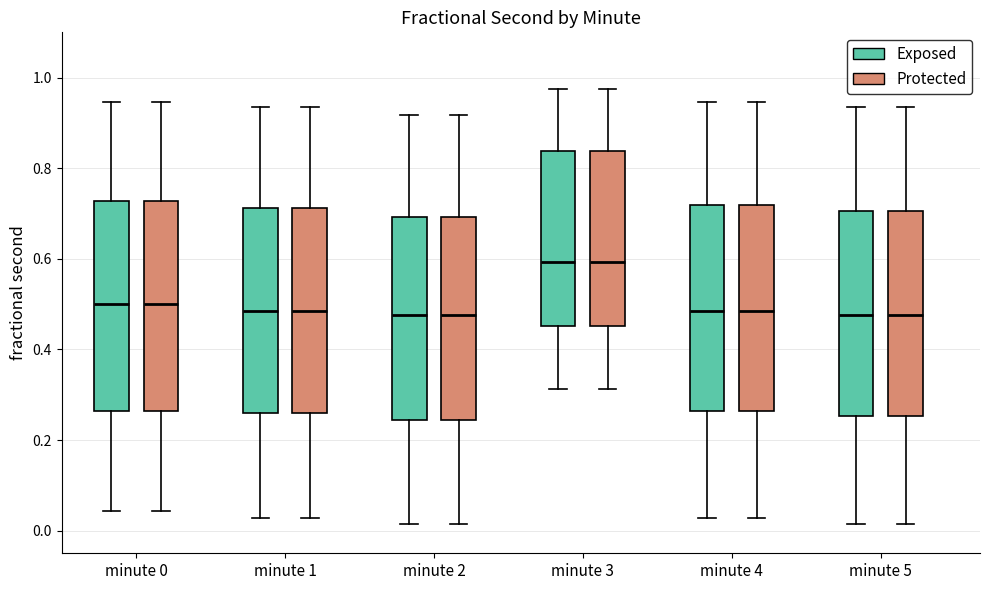

Reading left to right, transcribe this box plot: for each box, give where its median line is, the range the box spans, and where its two whiskers end, as read against the y-axis. The values are not printed on the chart, so give them approximately, as read against the axis.

minute 0 (Exposed): median 0.50, box 0.26 to 0.72, whiskers 0.04 to 0.94
minute 0 (Protected): median 0.50, box 0.26 to 0.72, whiskers 0.04 to 0.94
minute 1 (Exposed): median 0.48, box 0.26 to 0.72, whiskers 0.02 to 0.94
minute 1 (Protected): median 0.48, box 0.26 to 0.72, whiskers 0.02 to 0.94
minute 2 (Exposed): median 0.48, box 0.24 to 0.70, whiskers 0.02 to 0.92
minute 2 (Protected): median 0.48, box 0.24 to 0.70, whiskers 0.02 to 0.92
minute 3 (Exposed): median 0.60, box 0.46 to 0.84, whiskers 0.32 to 0.98
minute 3 (Protected): median 0.60, box 0.46 to 0.84, whiskers 0.32 to 0.98
minute 4 (Exposed): median 0.48, box 0.26 to 0.72, whiskers 0.02 to 0.94
minute 4 (Protected): median 0.48, box 0.26 to 0.72, whiskers 0.02 to 0.94
minute 5 (Exposed): median 0.48, box 0.26 to 0.70, whiskers 0.02 to 0.94
minute 5 (Protected): median 0.48, box 0.26 to 0.70, whiskers 0.02 to 0.94